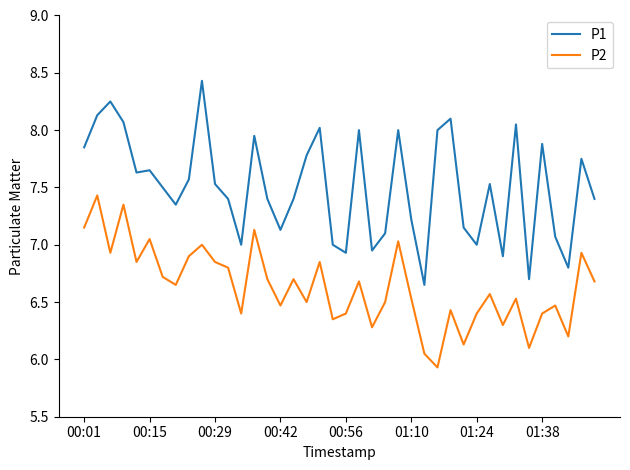

Which series has the largest total across all categories?

P1